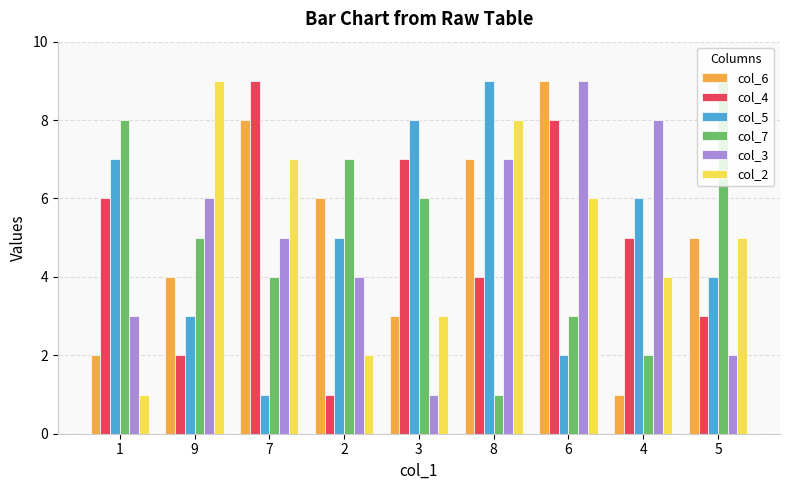

At which label does col_5 first exceed 5?

1